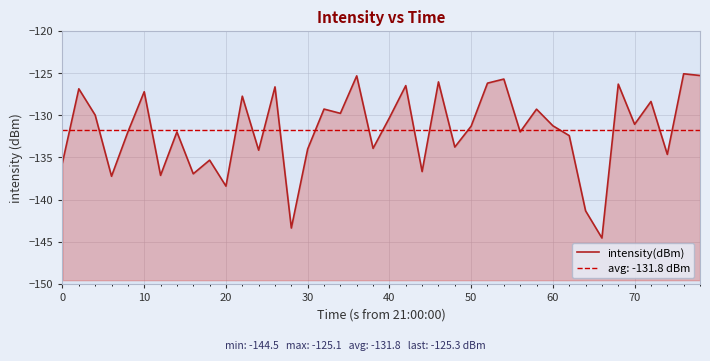

Reading right to left, transcribe all the data shown in this chart.

-125.3	-125.1	-134.6	-128.4	-131.1	-126.3	-144.5	-141.3	-132.4	-131.2	-129.3	-132.0	-125.7	-126.2	-131.3	-133.8	-126.0	-136.7	-126.5	-130.3	-133.9	-125.3	-129.8	-129.3	-134.0	-143.4	-126.6	-134.1	-127.7	-138.4	-135.3	-136.9	-132.0	-137.1	-127.2	-132.0	-137.2	-130.0	-126.9	-135.6